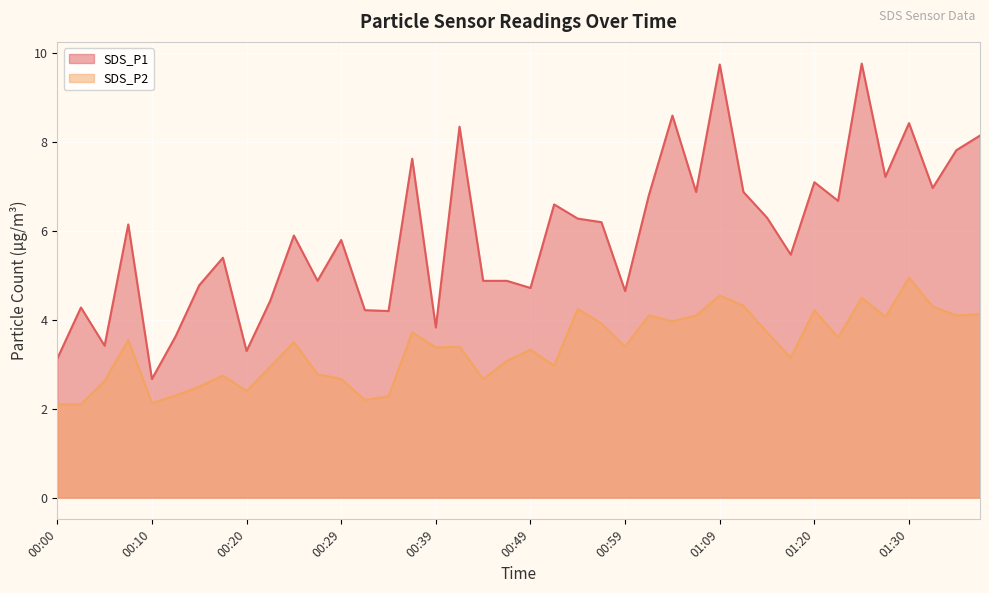

Does the chart display data point markers on the line(s)?

No